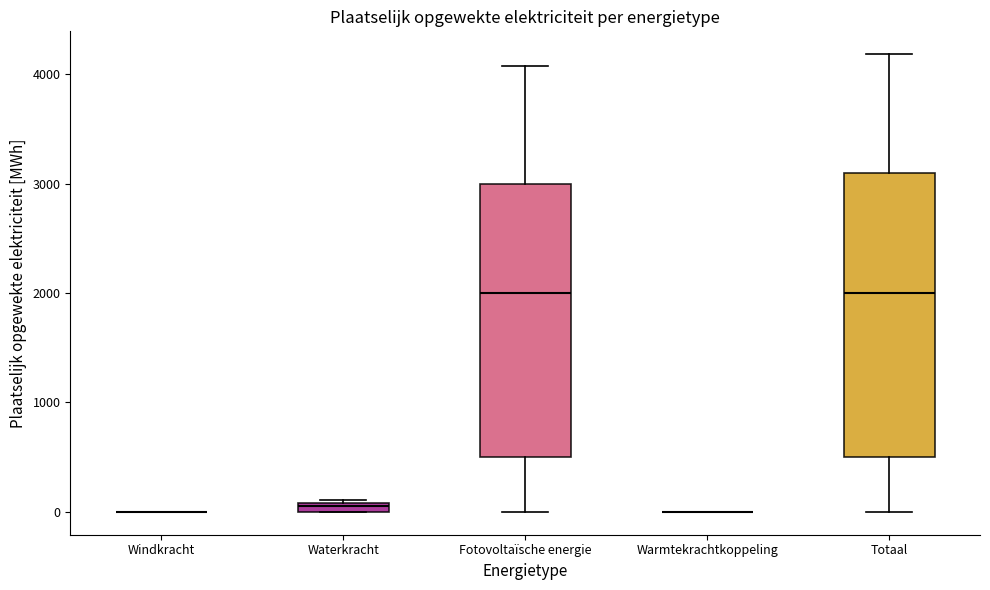

Where is the lower edge of the box for Fotovoltaïsche energie on the y-axis? The values are not printed on the chart, so give them approximately, as read against the axis.

500